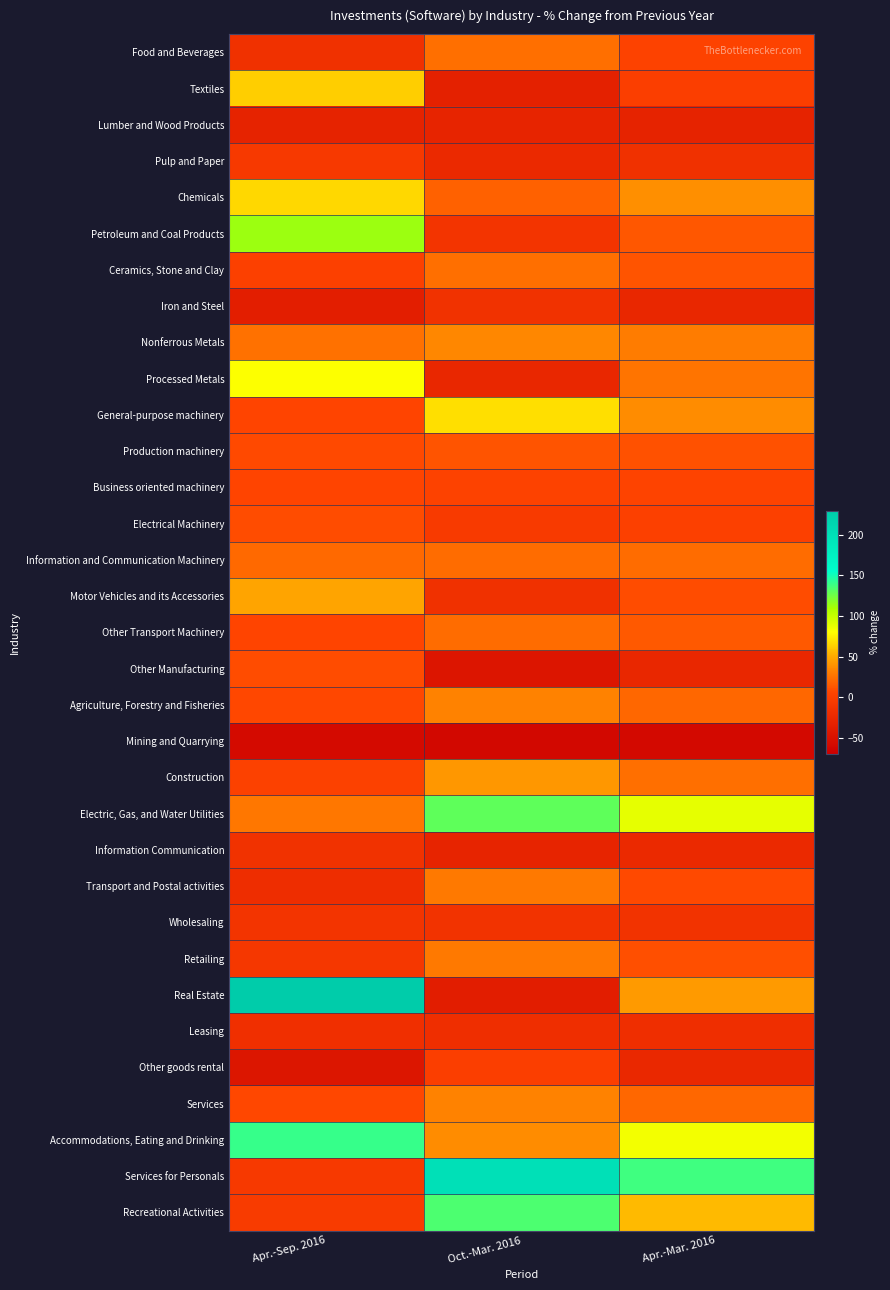

Reading left to right, what are all the values shown in this chart?

Food and Beverages: Apr.-Sep. 2016=-15.2	Oct.-Mar. 2016=24.3	Apr.-Mar. 2016=2.9
Textiles: Apr.-Sep. 2016=63.2	Oct.-Mar. 2016=-33.6	Apr.-Mar. 2016=0.2
Lumber and Wood Products: Apr.-Sep. 2016=-31.3	Oct.-Mar. 2016=-29.5	Apr.-Mar. 2016=-30.5
Pulp and Paper: Apr.-Sep. 2016=-6.1	Oct.-Mar. 2016=-23.2	Apr.-Mar. 2016=-15.5
Chemicals: Apr.-Sep. 2016=66.6	Oct.-Mar. 2016=18.3	Apr.-Mar. 2016=38.1
Petroleum and Coal Products: Apr.-Sep. 2016=113.0	Oct.-Mar. 2016=-12.1	Apr.-Mar. 2016=14.2
Ceramics, Stone and Clay: Apr.-Sep. 2016=0.8	Oct.-Mar. 2016=24.4	Apr.-Mar. 2016=12.1
Iron and Steel: Apr.-Sep. 2016=-35.7	Oct.-Mar. 2016=-14.4	Apr.-Mar. 2016=-26.0
Nonferrous Metals: Apr.-Sep. 2016=25.4	Oct.-Mar. 2016=34.4	Apr.-Mar. 2016=30.4
Processed Metals: Apr.-Sep. 2016=80.2	Oct.-Mar. 2016=-25.9	Apr.-Mar. 2016=27.2
General-purpose machinery: Apr.-Sep. 2016=5.4	Oct.-Mar. 2016=68.5	Apr.-Mar. 2016=37.6
Production machinery: Apr.-Sep. 2016=7.8	Oct.-Mar. 2016=13.0	Apr.-Mar. 2016=10.9
Business oriented machinery: Apr.-Sep. 2016=5.5	Oct.-Mar. 2016=3.5	Apr.-Mar. 2016=4.5
Electrical Machinery: Apr.-Sep. 2016=9.4	Oct.-Mar. 2016=-4.9	Apr.-Mar. 2016=1.4
Information and Communication Machinery: Apr.-Sep. 2016=22.2	Oct.-Mar. 2016=23.4	Apr.-Mar. 2016=22.9
Motor Vehicles and its Accessories: Apr.-Sep. 2016=47.3	Oct.-Mar. 2016=-15.0	Apr.-Mar. 2016=9.1
Other Transport Machinery: Apr.-Sep. 2016=5.2	Oct.-Mar. 2016=23.4	Apr.-Mar. 2016=15.4
Other Manufacturing: Apr.-Sep. 2016=9.5	Oct.-Mar. 2016=-45.7	Apr.-Mar. 2016=-26.2
Agriculture, Forestry and Fisheries: Apr.-Sep. 2016=6.8	Oct.-Mar. 2016=33.1	Apr.-Mar. 2016=20.4
Mining and Quarrying: Apr.-Sep. 2016=-57.5	Oct.-Mar. 2016=-60.0	Apr.-Mar. 2016=-58.5
Construction: Apr.-Sep. 2016=2.2	Oct.-Mar. 2016=41.5	Apr.-Mar. 2016=23.9
Electric, Gas, and Water Utilities: Apr.-Sep. 2016=28.4	Oct.-Mar. 2016=129.3	Apr.-Mar. 2016=88.4
Information Communication: Apr.-Sep. 2016=-14.0	Oct.-Mar. 2016=-29.7	Apr.-Mar. 2016=-23.2
Transport and Postal activities: Apr.-Sep. 2016=-19.3	Oct.-Mar. 2016=28.7	Apr.-Mar. 2016=8.0
Wholesaling: Apr.-Sep. 2016=-12.0	Oct.-Mar. 2016=-13.0	Apr.-Mar. 2016=-12.6
Retailing: Apr.-Sep. 2016=-8.4	Oct.-Mar. 2016=29.2	Apr.-Mar. 2016=10.8
Real Estate: Apr.-Sep. 2016=232.7	Oct.-Mar. 2016=-36.5	Apr.-Mar. 2016=42.8
Leasing: Apr.-Sep. 2016=-17.1	Oct.-Mar. 2016=-18.4	Apr.-Mar. 2016=-17.8
Other goods rental: Apr.-Sep. 2016=-44.5	Oct.-Mar. 2016=-0.1	Apr.-Mar. 2016=-25.3
Services: Apr.-Sep. 2016=7.2	Oct.-Mar. 2016=32.2	Apr.-Mar. 2016=20.5
Accommodations, Eating and Drinking: Apr.-Sep. 2016=140.8	Oct.-Mar. 2016=36.8	Apr.-Mar. 2016=83.7
Services for Personals: Apr.-Sep. 2016=-6.0	Oct.-Mar. 2016=199.8	Apr.-Mar. 2016=138.2
Recreational Activities: Apr.-Sep. 2016=-4.2	Oct.-Mar. 2016=134.0	Apr.-Mar. 2016=55.5